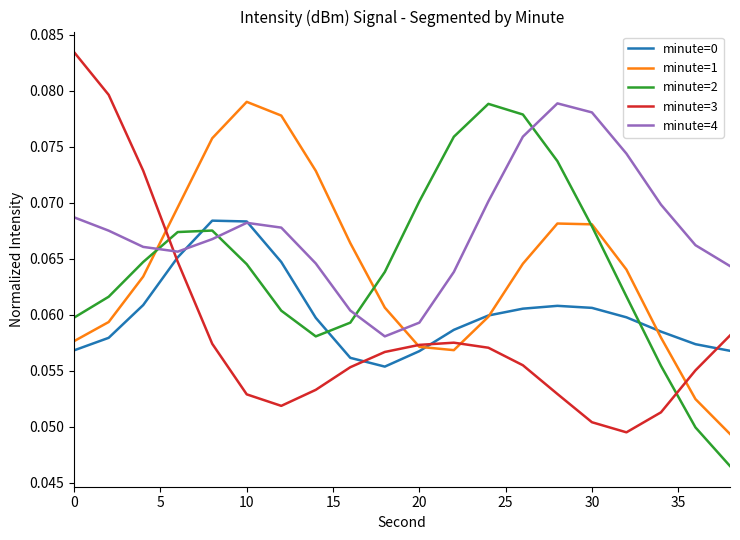

How many distinct data groups are displayed?

5